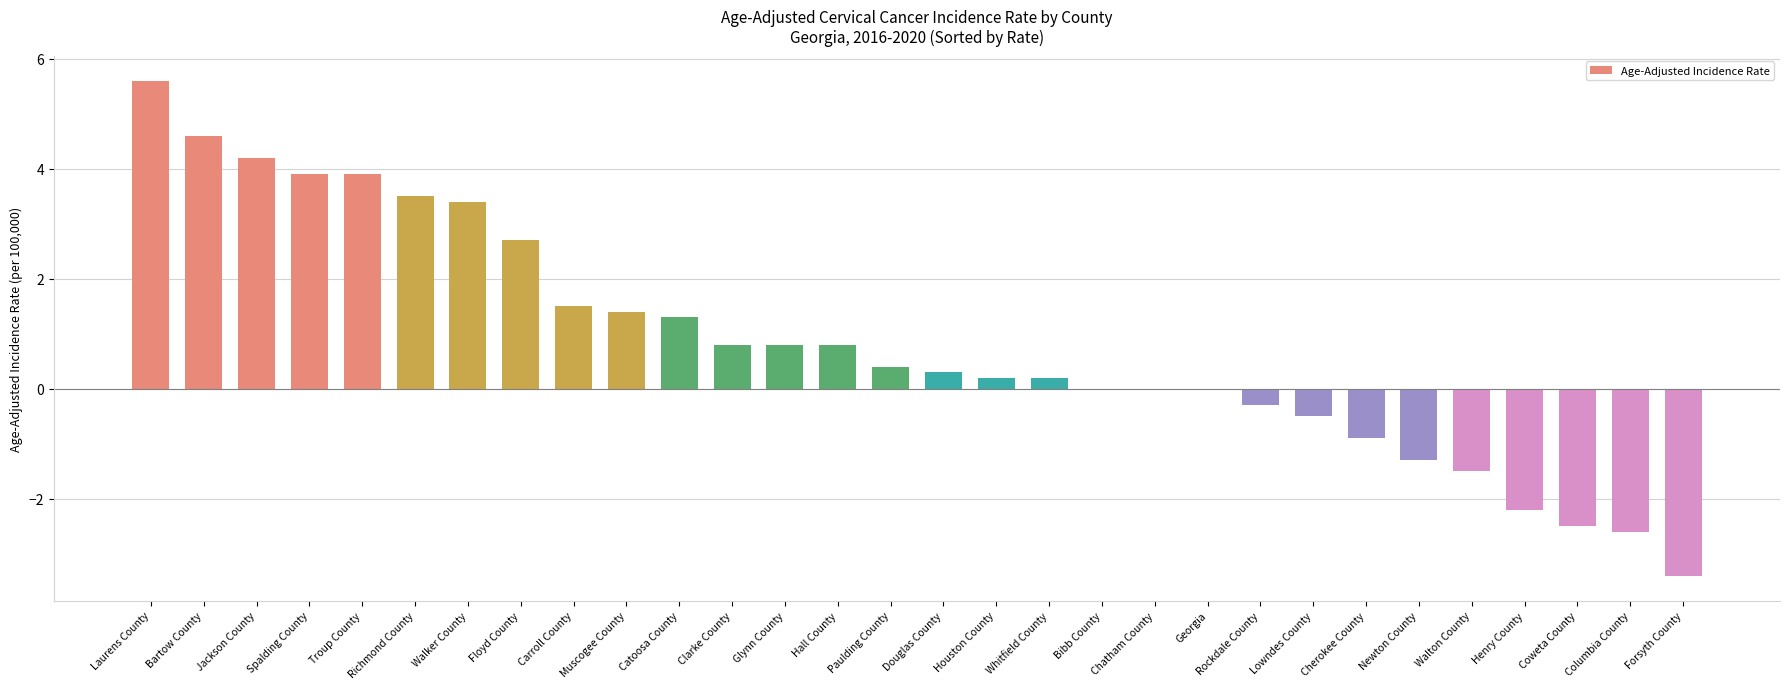

Reading left to right, list all the values displayed in this chart.

Laurens County=5.6	Bartow County=4.6	Jackson County=4.2	Spalding County=3.9	Troup County=3.9	Richmond County=3.5	Walker County=3.4	Floyd County=2.7	Carroll County=1.5	Muscogee County=1.4	Catoosa County=1.3	Clarke County=0.8	Glynn County=0.8	Hall County=0.8	Paulding County=0.4	Douglas County=0.3	Houston County=0.2	Whitfield County=0.2	Bibb County=0.0	Chatham County=0.0	Georgia=0.0	Rockdale County=-0.3	Lowndes County=-0.5	Cherokee County=-0.9	Newton County=-1.3	Walton County=-1.5	Henry County=-2.2	Coweta County=-2.5	Columbia County=-2.6	Forsyth County=-3.4